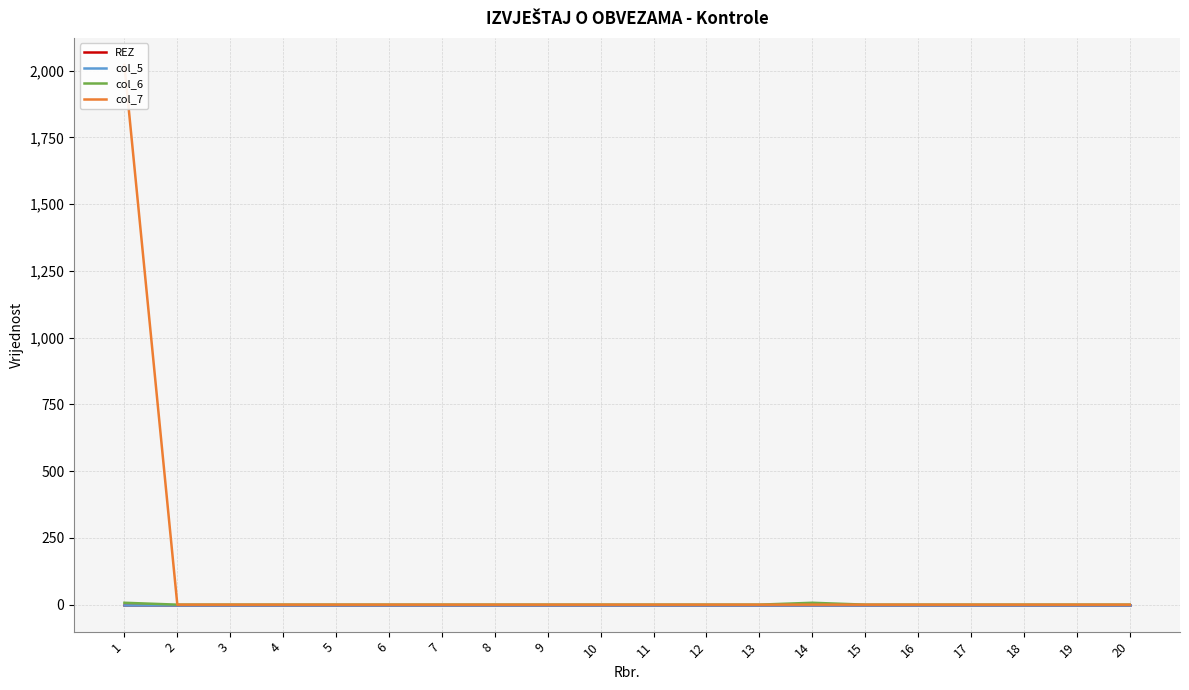

What is the greatest value displayed?

2022